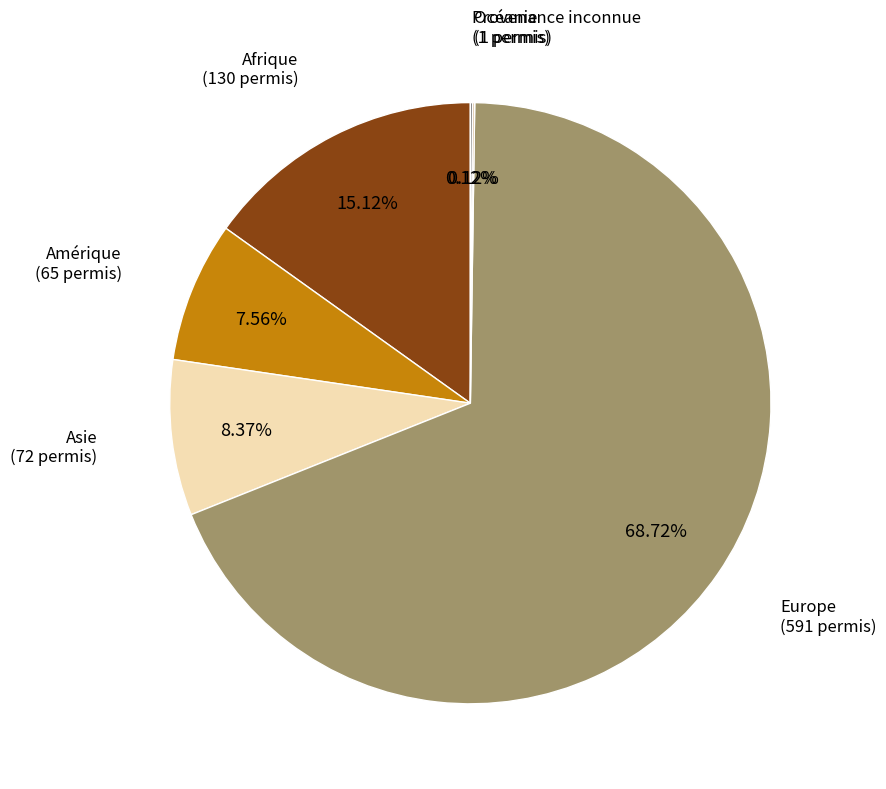

How much of the chart is everything except Amérique?

92.4%